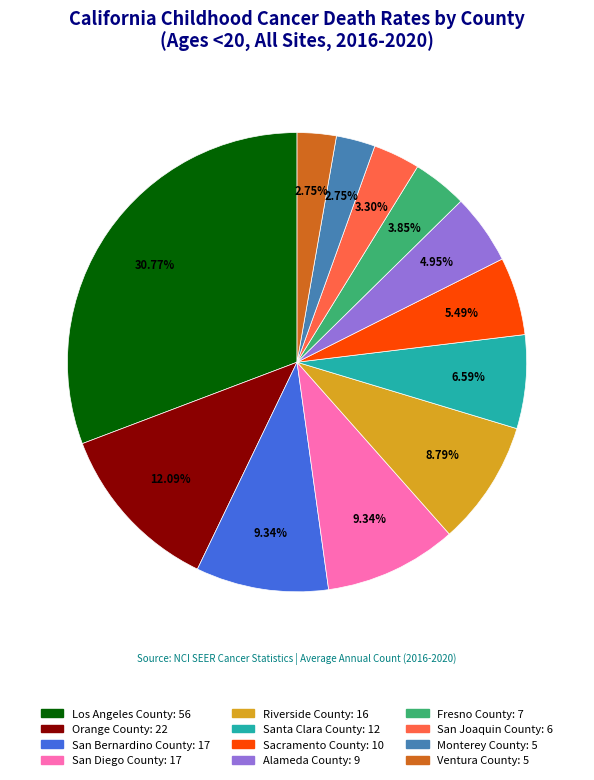

What is the largest slice in the pie chart?

Los Angeles County